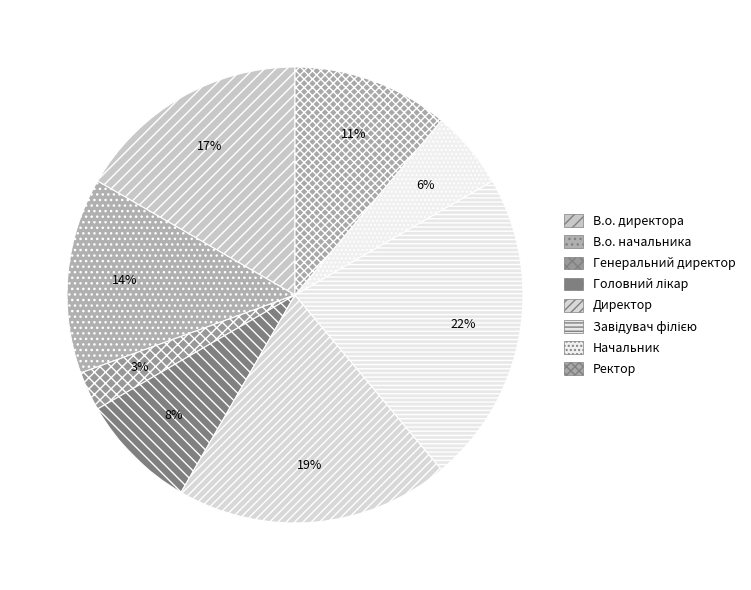

Is there a majority slice in this chart?

No